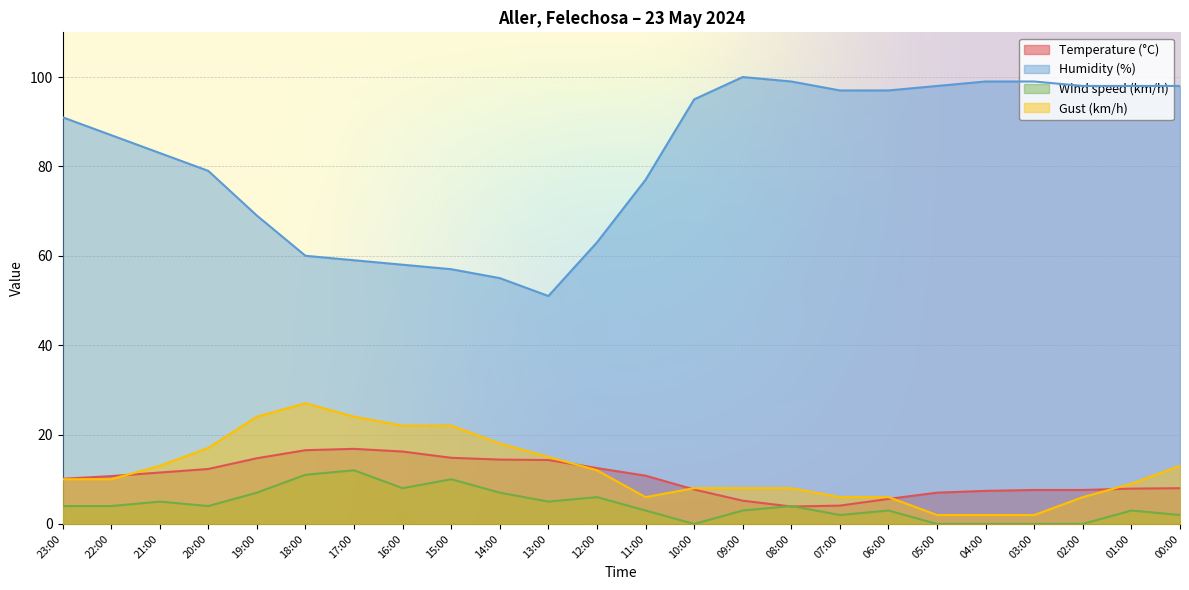

Where do Temperature (°C) and Gust (km/h) first cross each other?

22:00 and 21:00